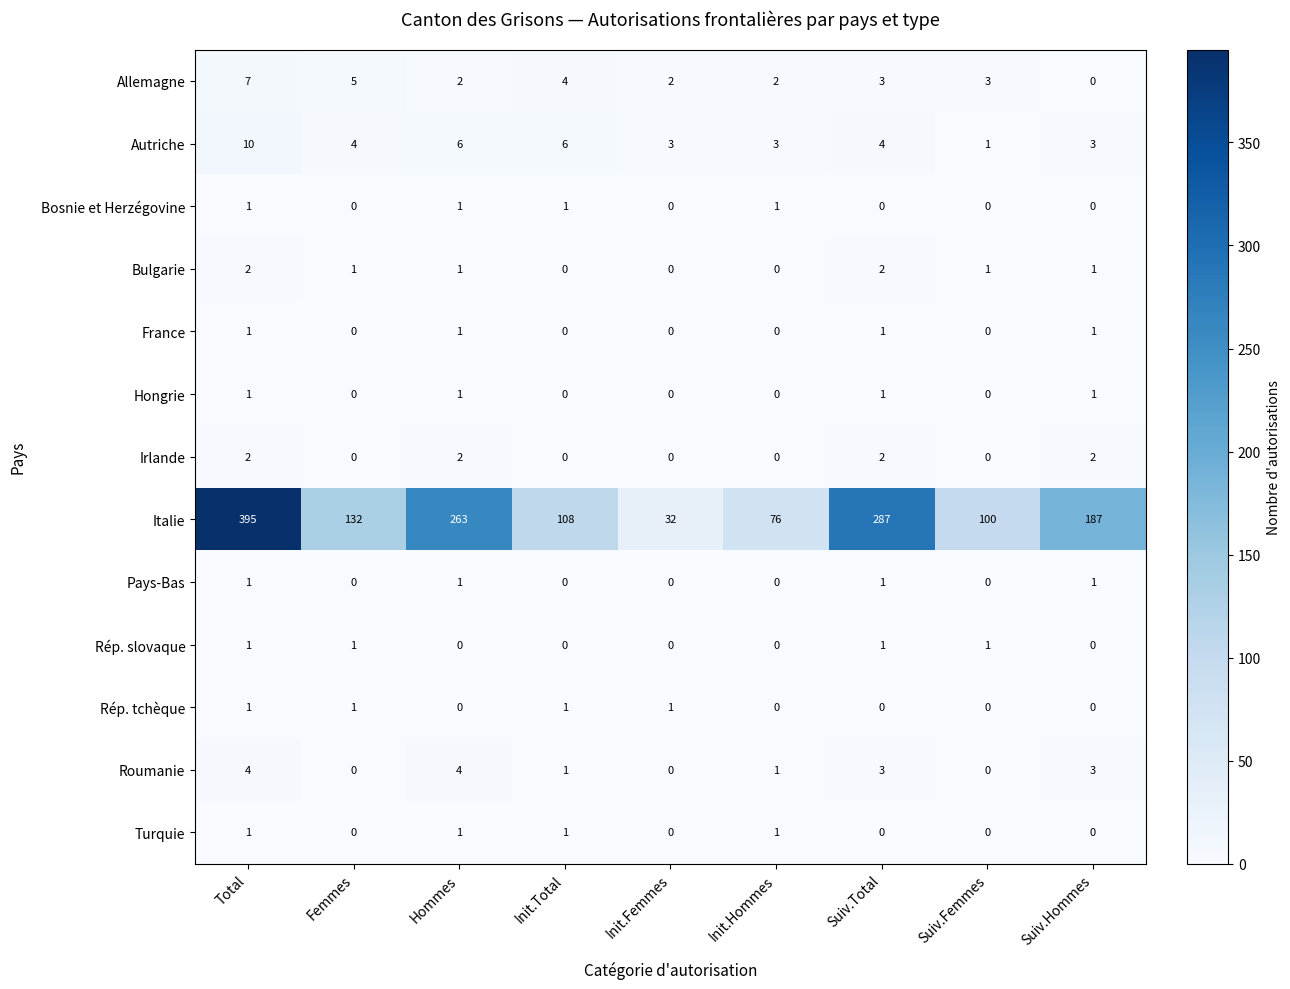

What is the sum of all Hongrie values?

4